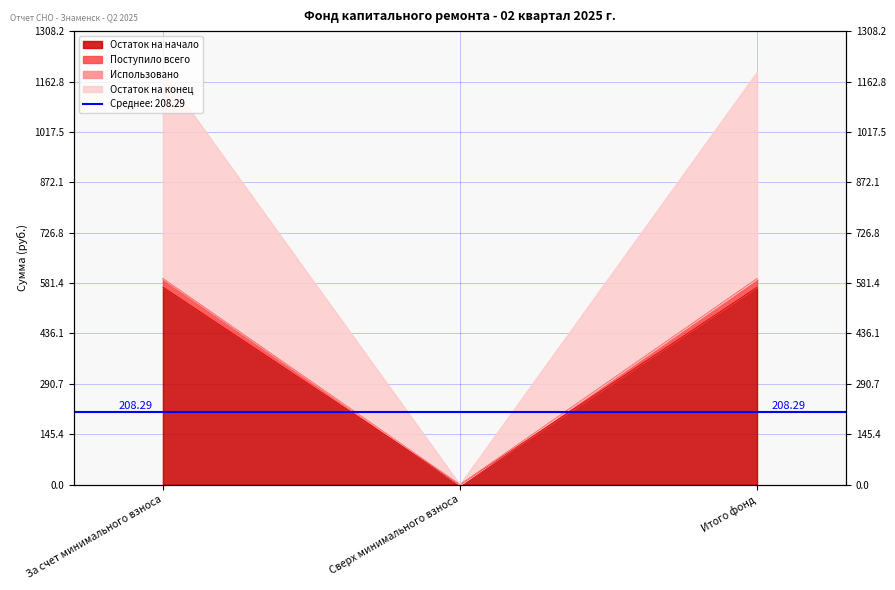

Is the value of Поступило всего at За счет минимального взноса greater than the value of Остаток на конец at Итого фонд?

Yes